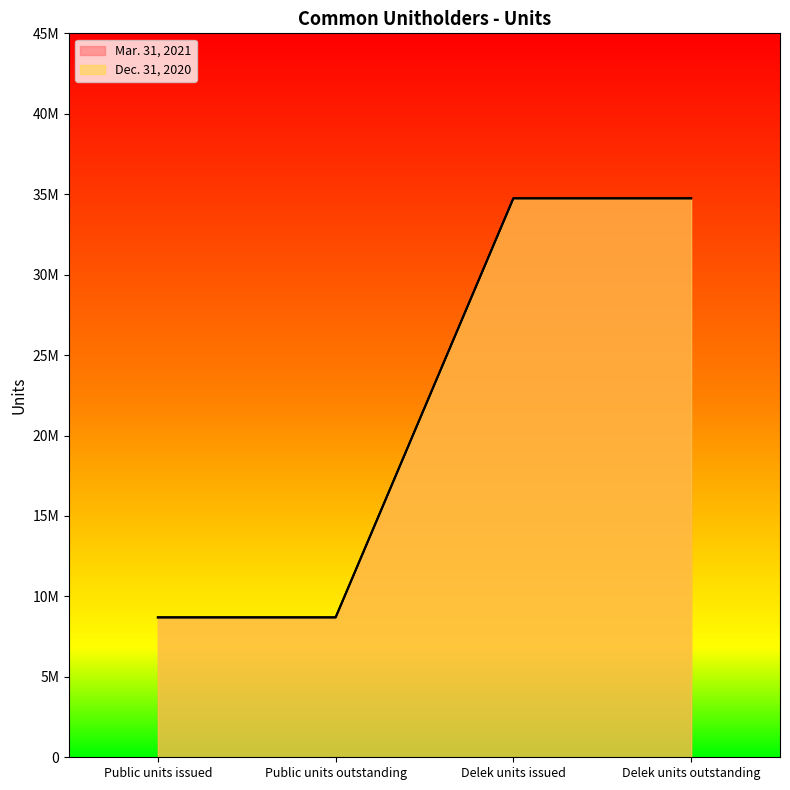

What is the maximum value shown in the chart?

34745868